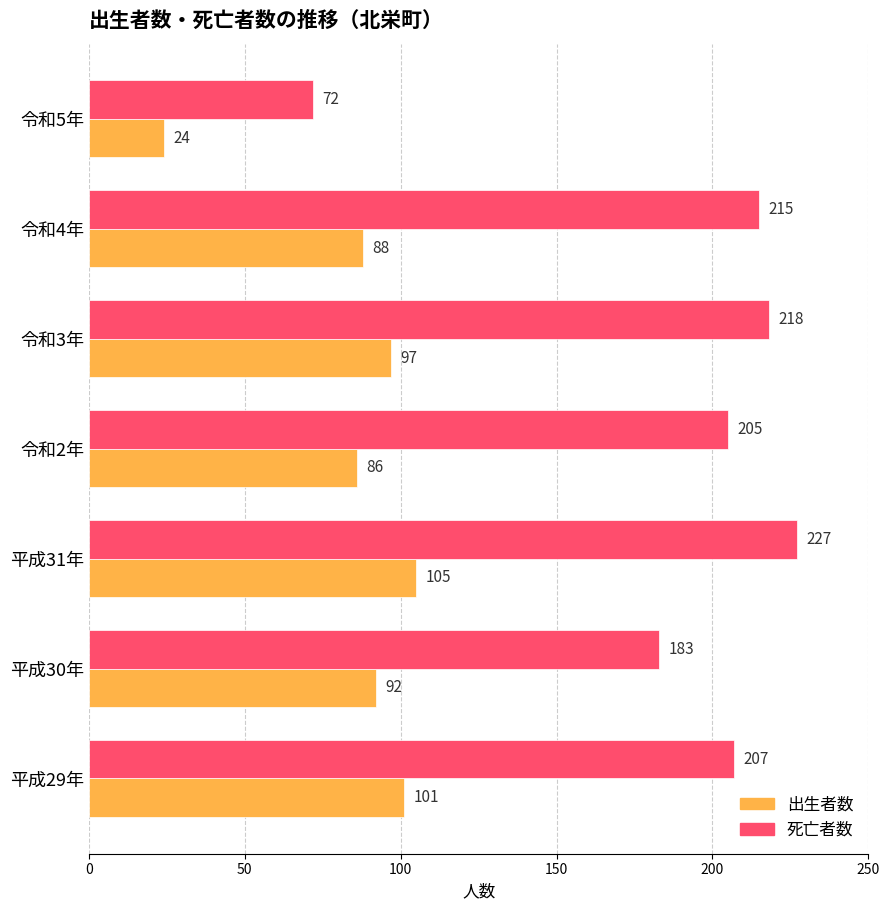

True or false: 出生者数 has a value of 30 at 平成31年.

False